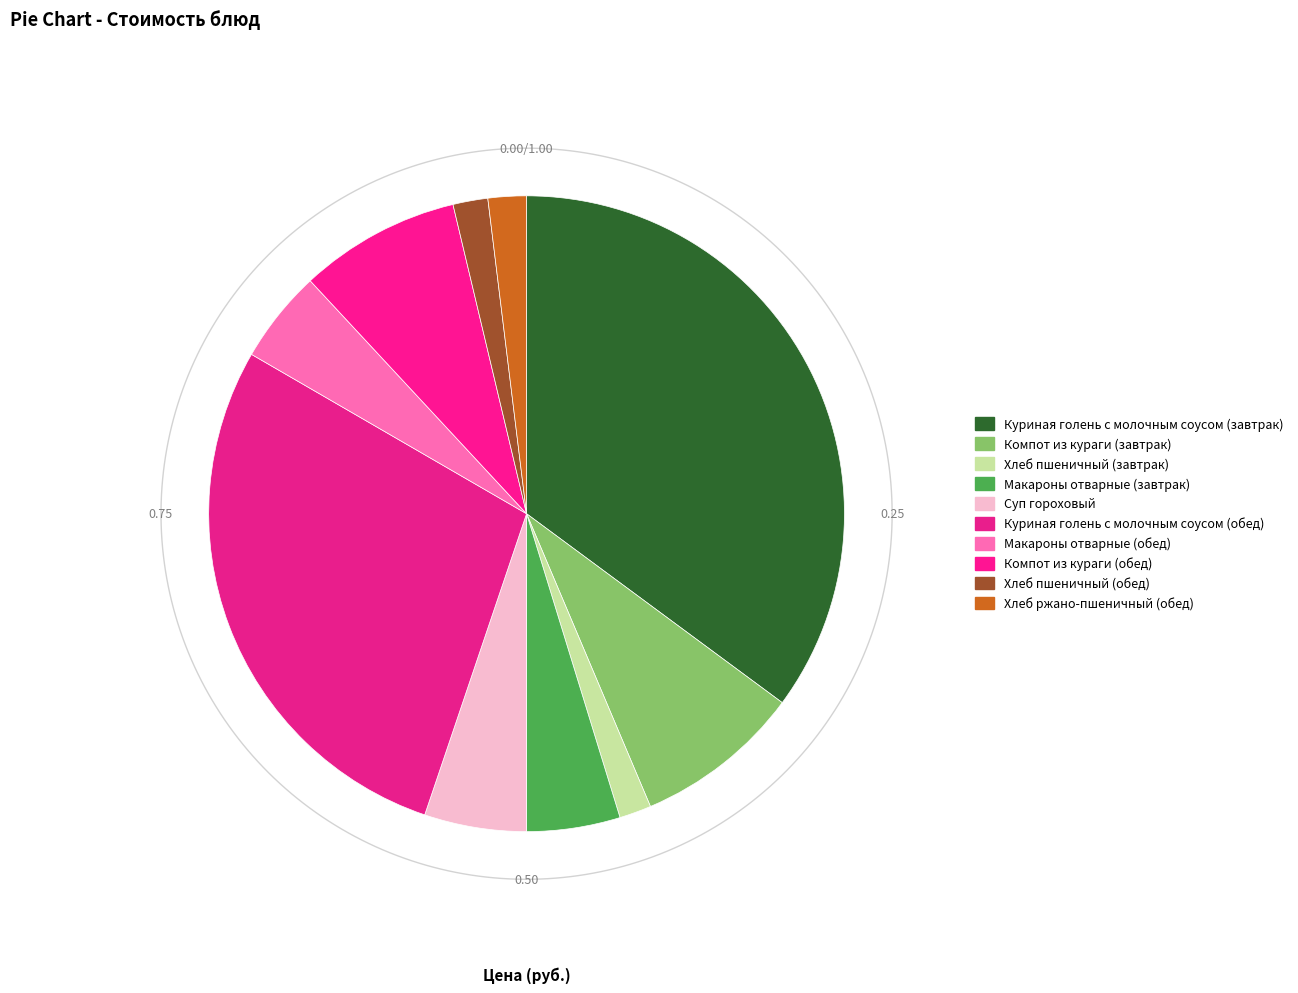

Combined, do Хлеб ржано-пшеничный (обед) and Хлеб пшеничный (обед) account for over 50%?

No